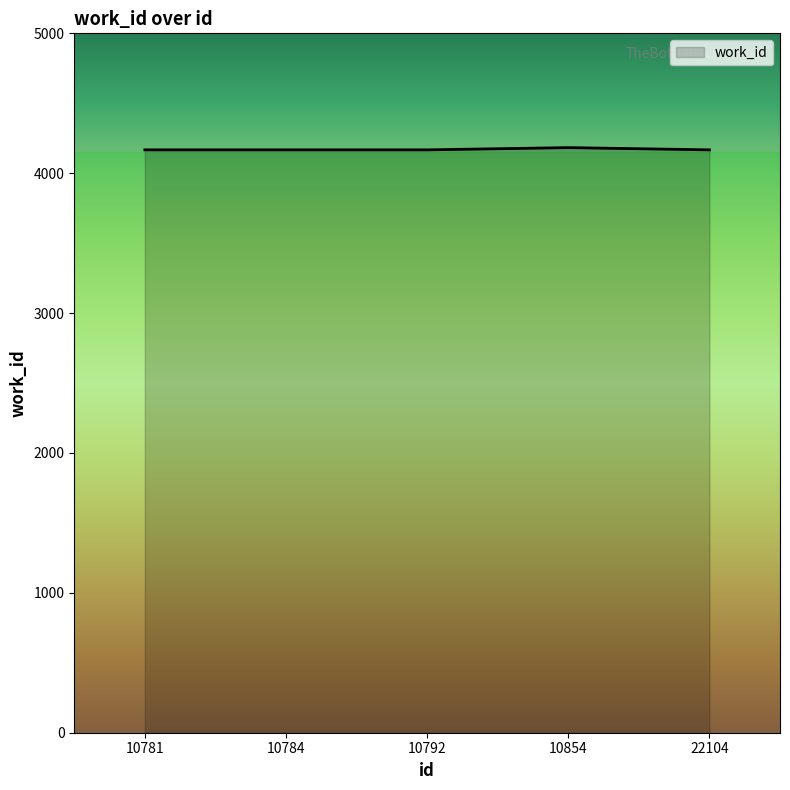

The value at 22104 is 4167. True or false?

True